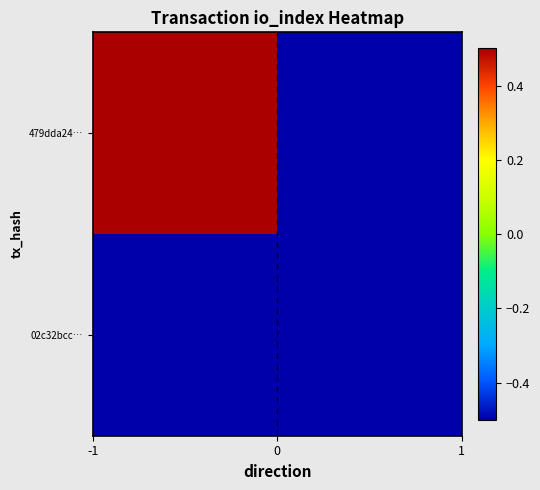

Reading left to right, list all the values displayed in this chart.

479dda24…: 0.5	-0.5
02c32bcc…: -0.5	-0.5